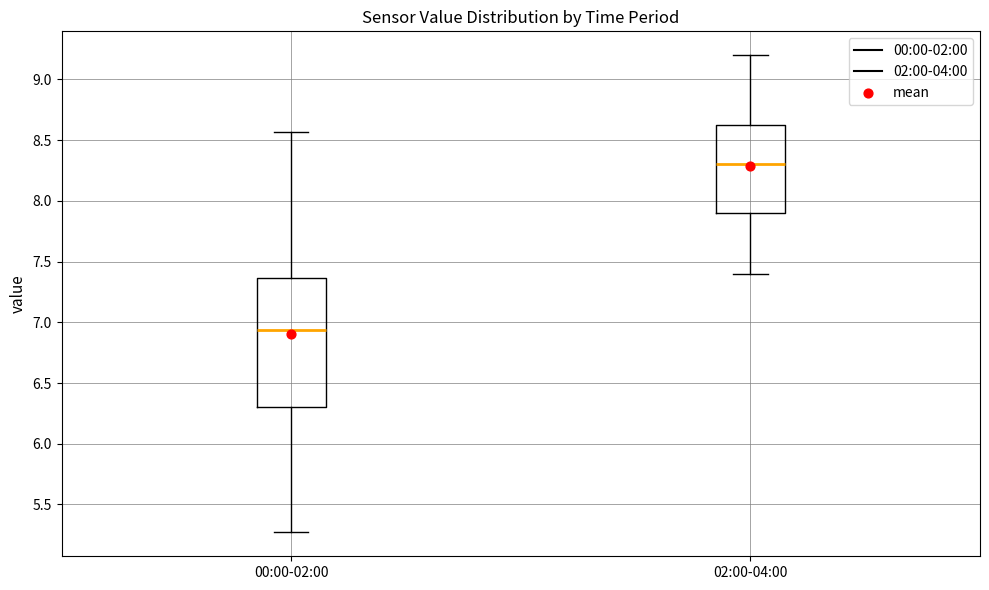

Which box's median line is the lowest?

00:00-02:00